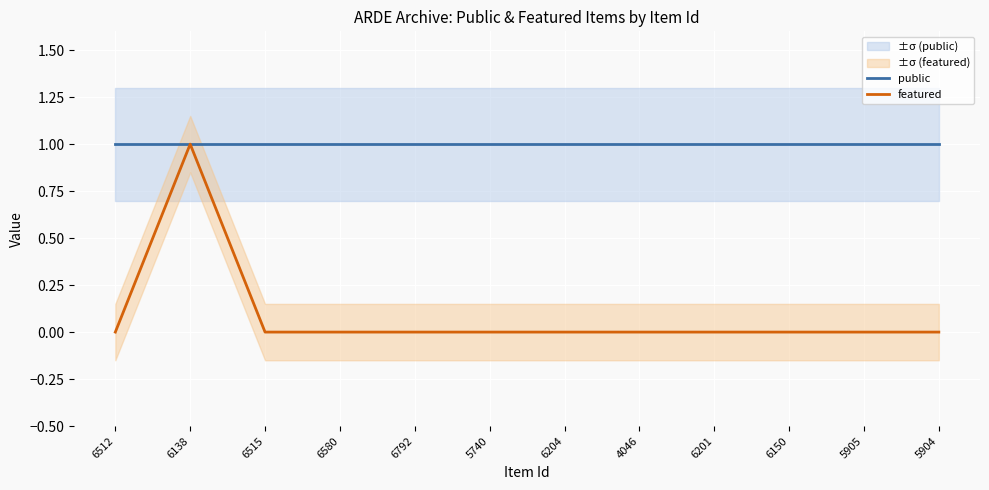

Is the value of public at 6792 greater than the value of featured at 5905?

Yes